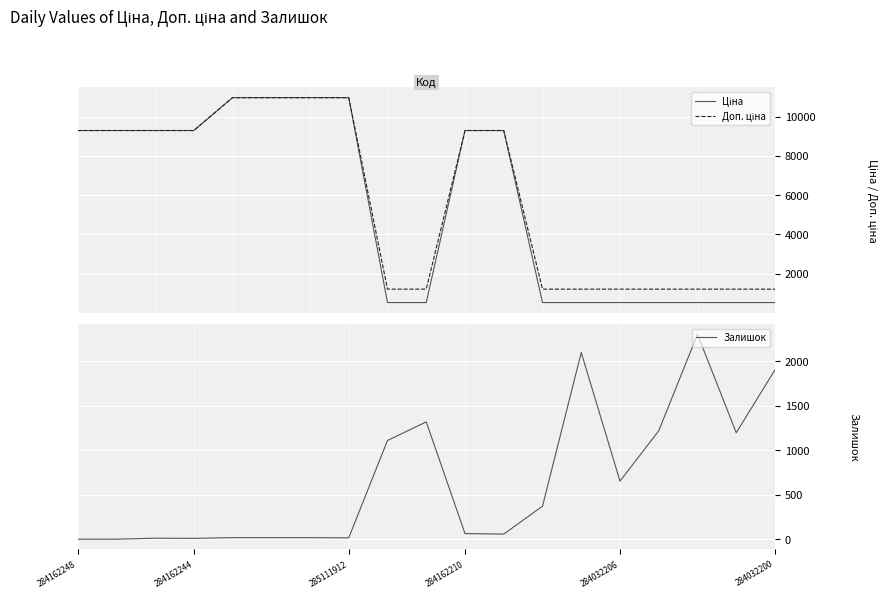

What is the highest value of the Залишок series?

2304